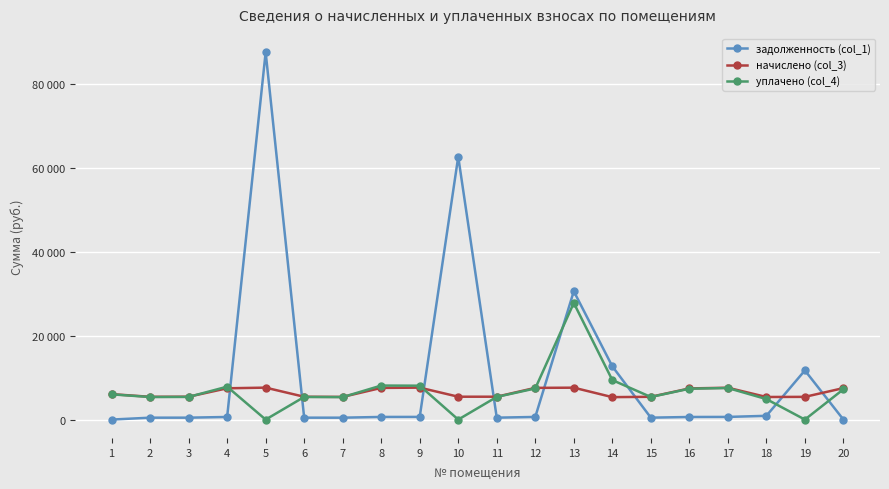

Between 5 and 8, which series saw the biggest shift?

задолженность (col_1)